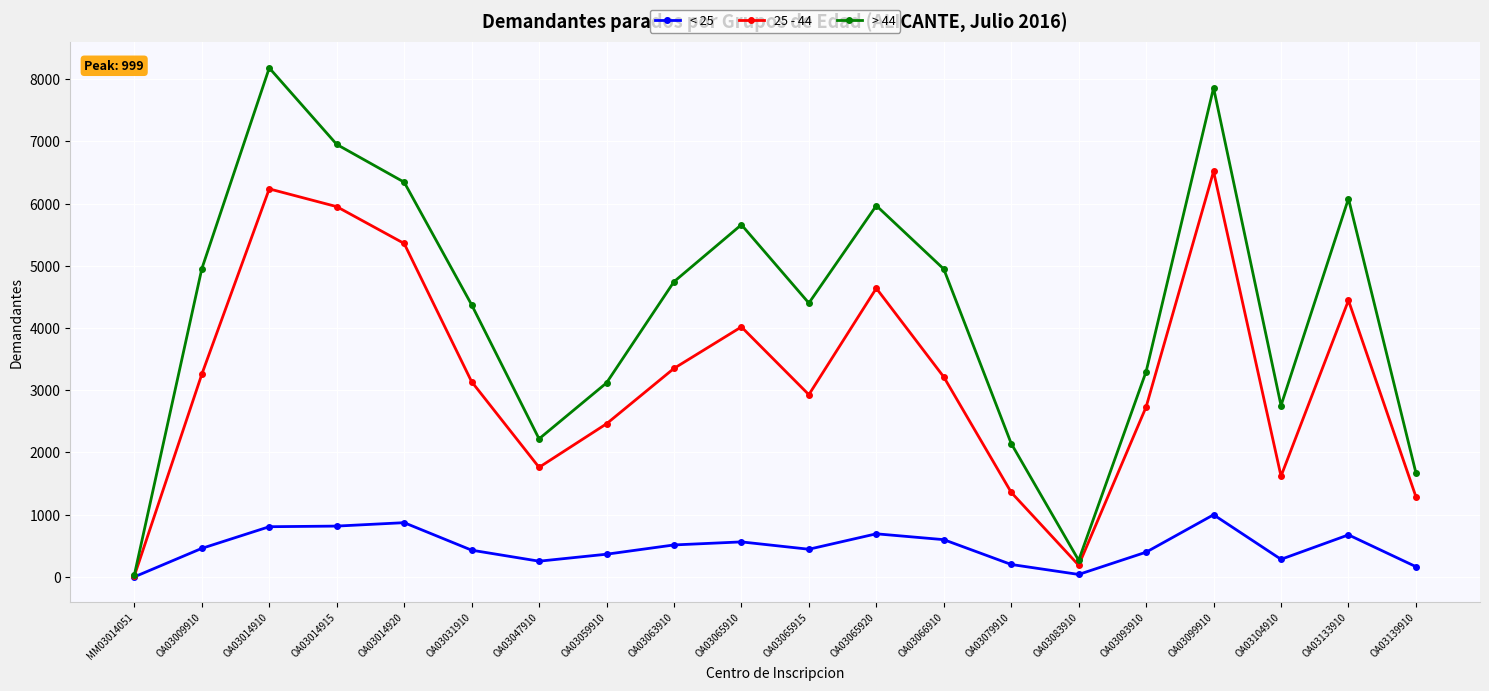

Rank the series at OA03066910 from highest to lowest value.

> 44, 25 - 44, < 25